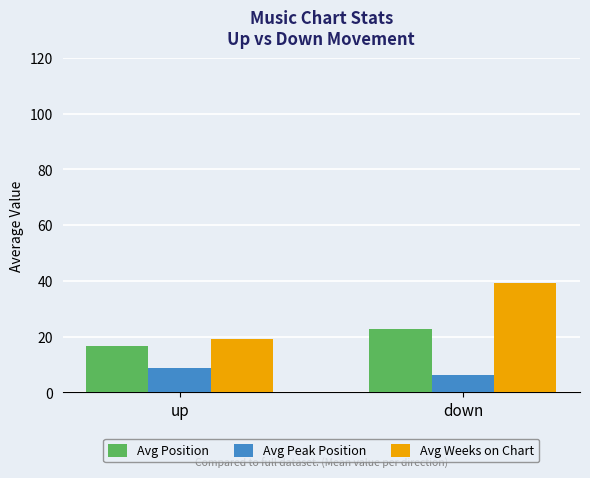

Rank the categories by Avg Weeks on Chart value from highest to lowest.

down, up